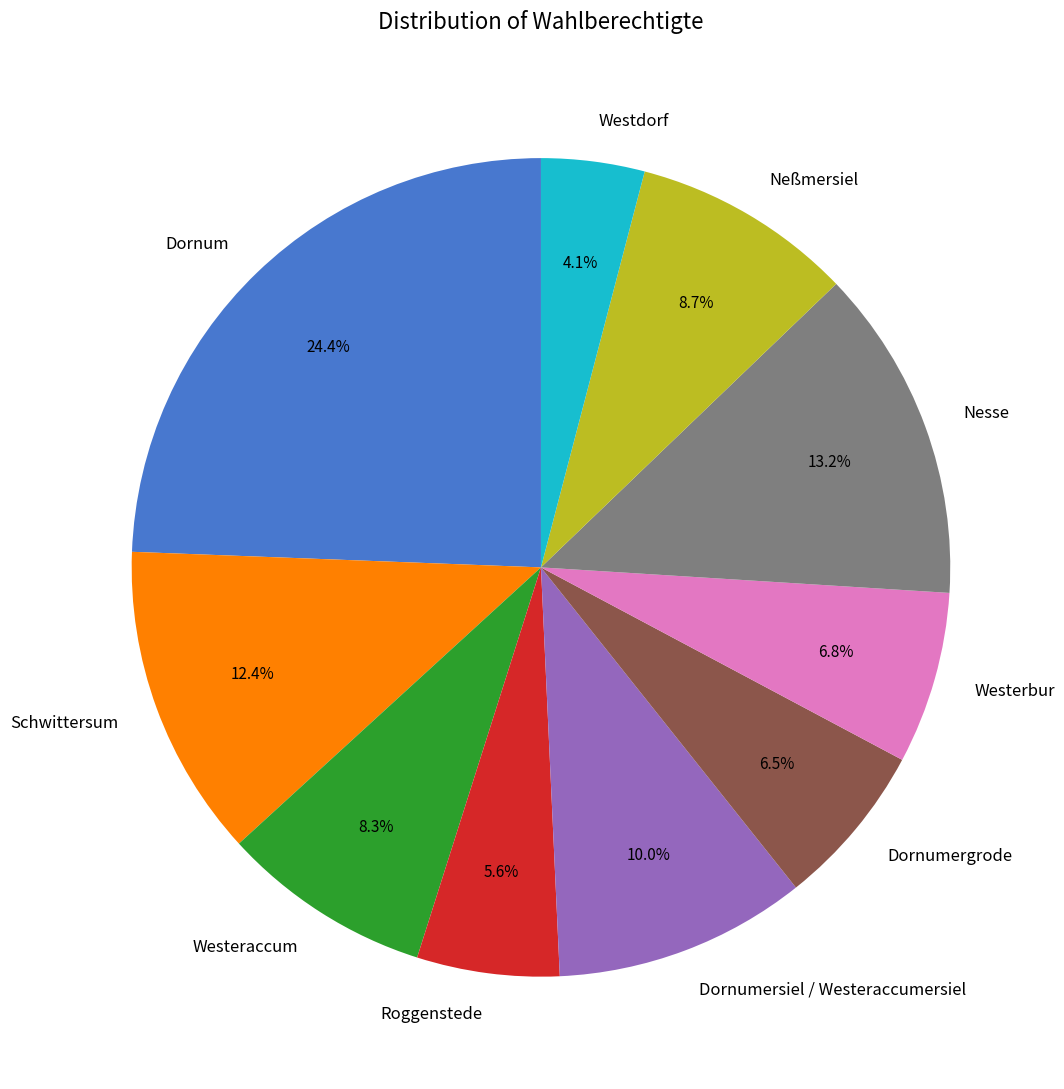

Between Dornumersiel / Westeraccumersiel and Nesse, which is larger?

Nesse